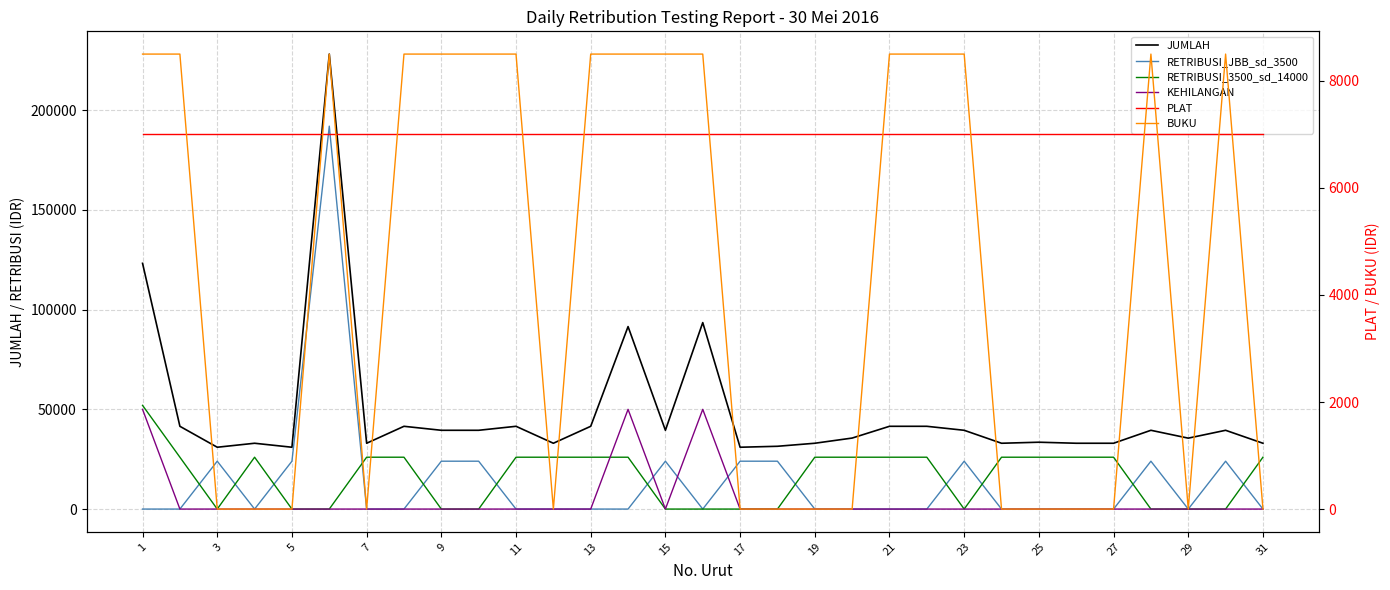

True or false: KEHILANGAN and RETRIBUSI_3500_sd_14000 cross at least once.

True